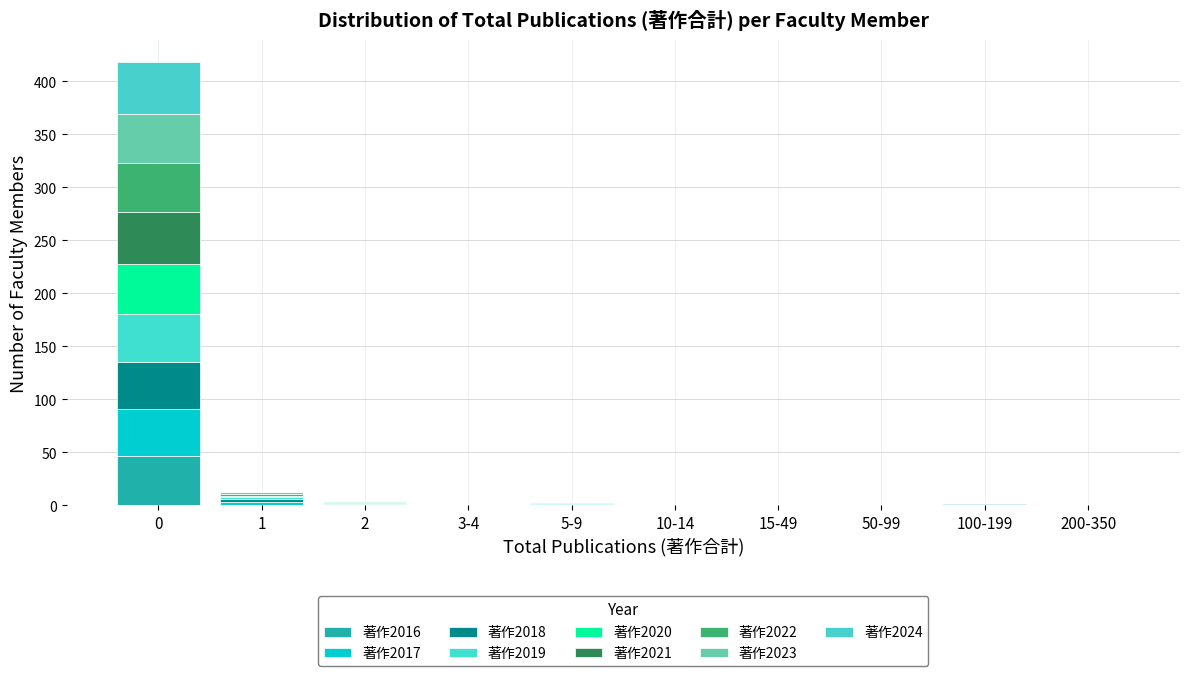

Does the chart contain stacked bars?

Yes